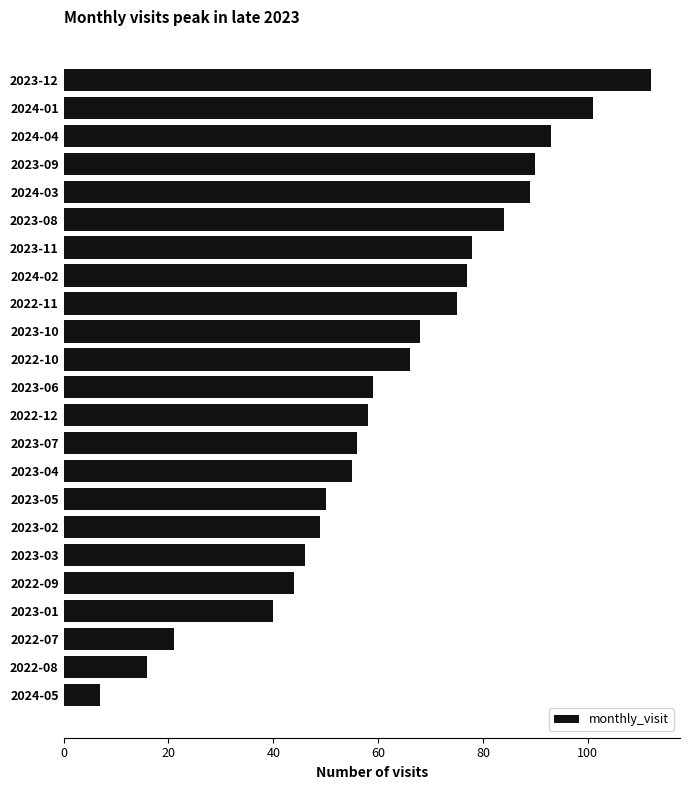

Is it true that the value at 2024-01 is 101?

True